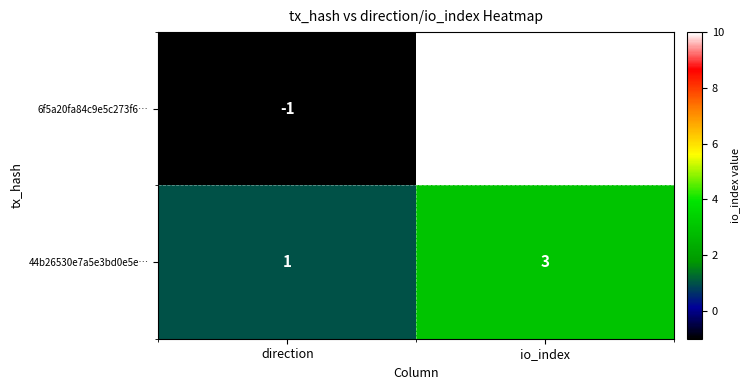

At how many categories does at least one series exceed 0?

2